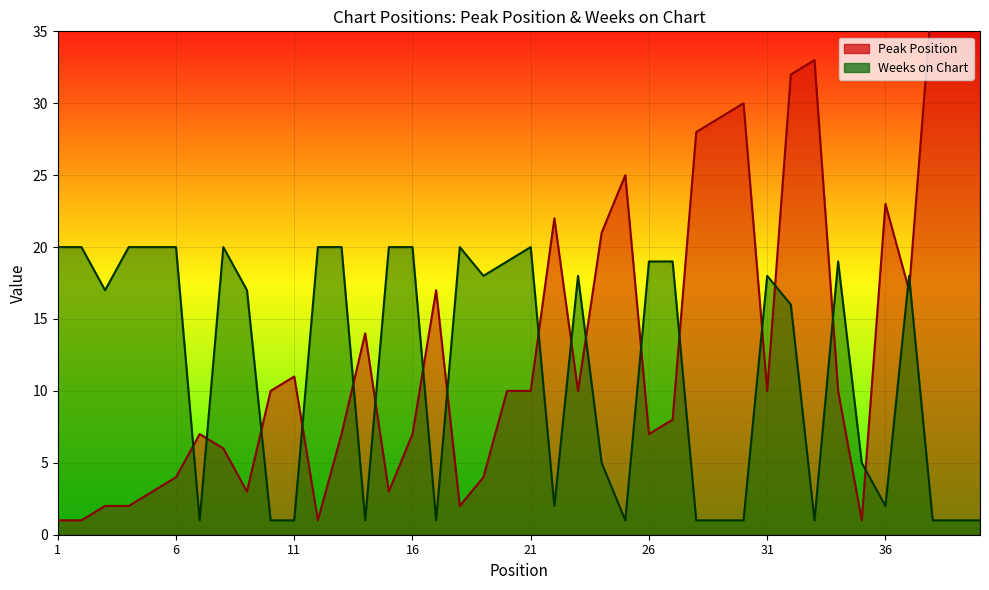

Is it true that Weeks on Chart equals 33 at 6?

False